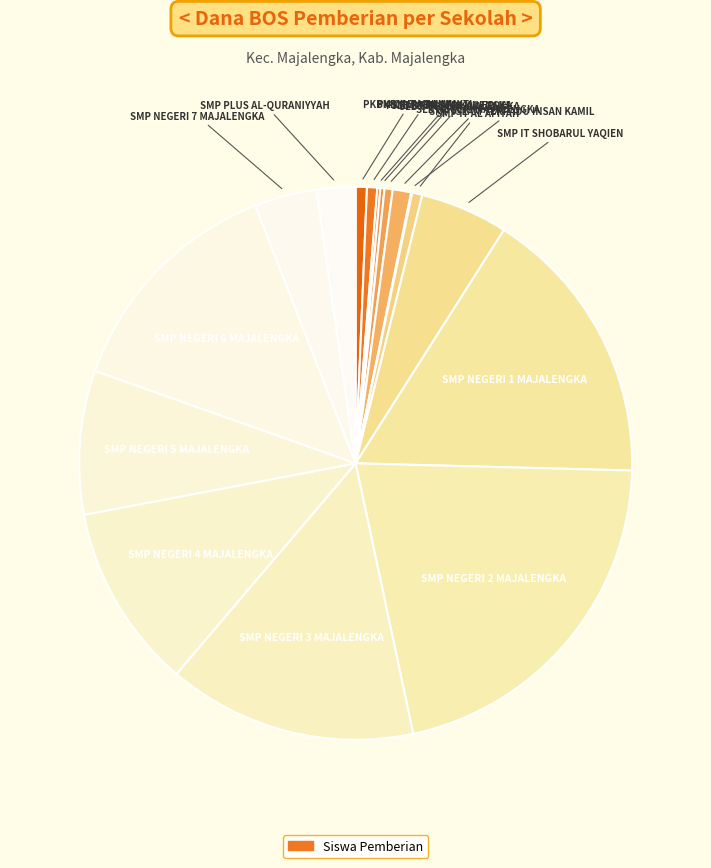

Does any single category account for the majority?

No